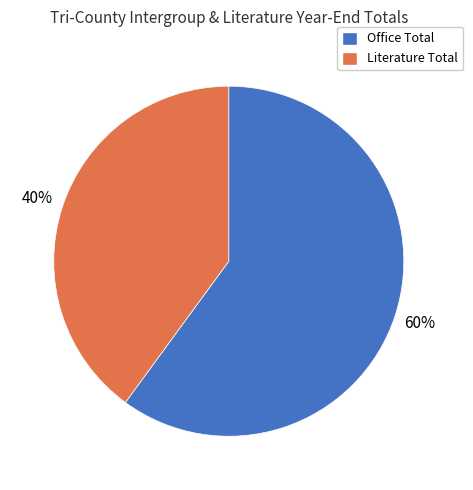

To the nearest percent, what percentage of the pie is Office Total?

60%